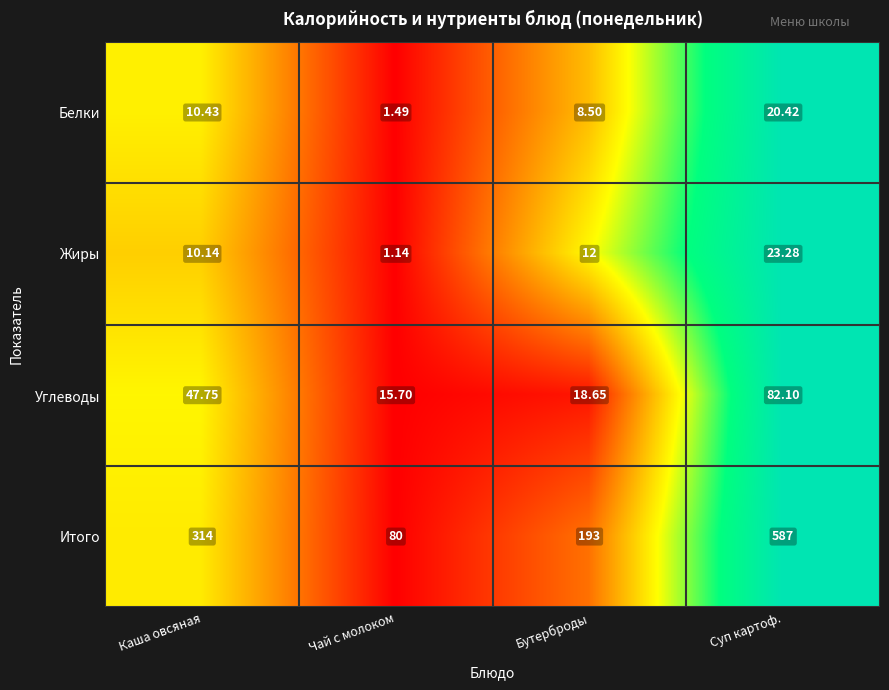

Is the value of Углеводы at Бутерброды greater than the value of Итого at Чай с молоком?

No